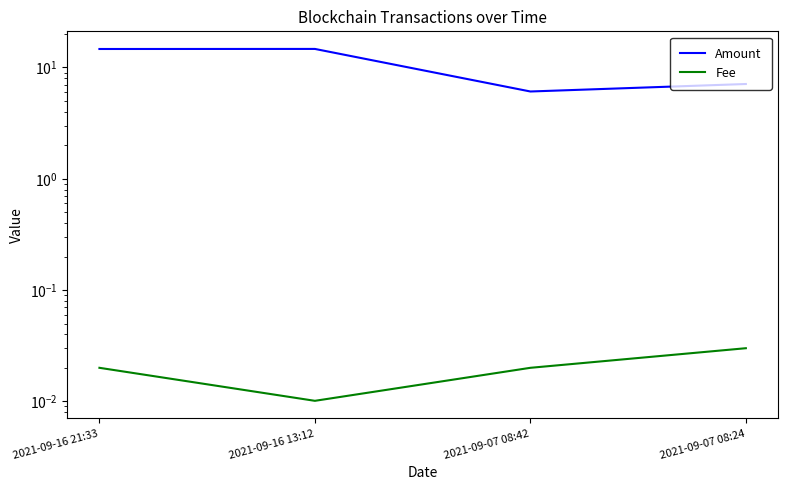

What is the total value across all series at 2021-09-16 13:12?

14.7